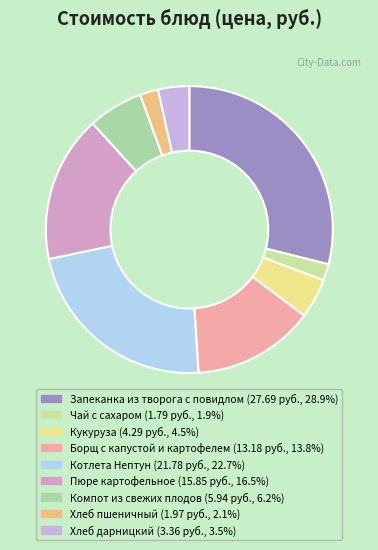

How many segments does this pie chart have?

9